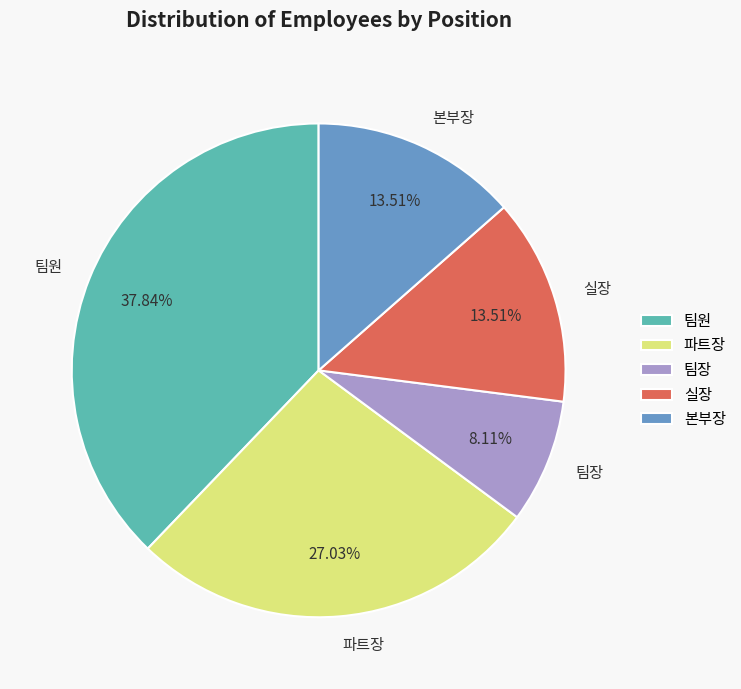

To the nearest percent, what is the difference between the 팀원 and 실장 slice percentages?

24%